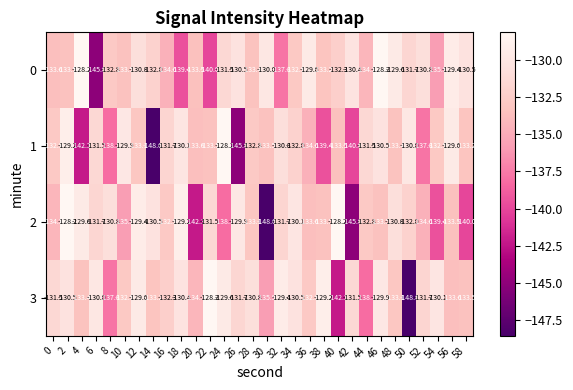

What is the spread (max minus min) of values at 20?

8.8